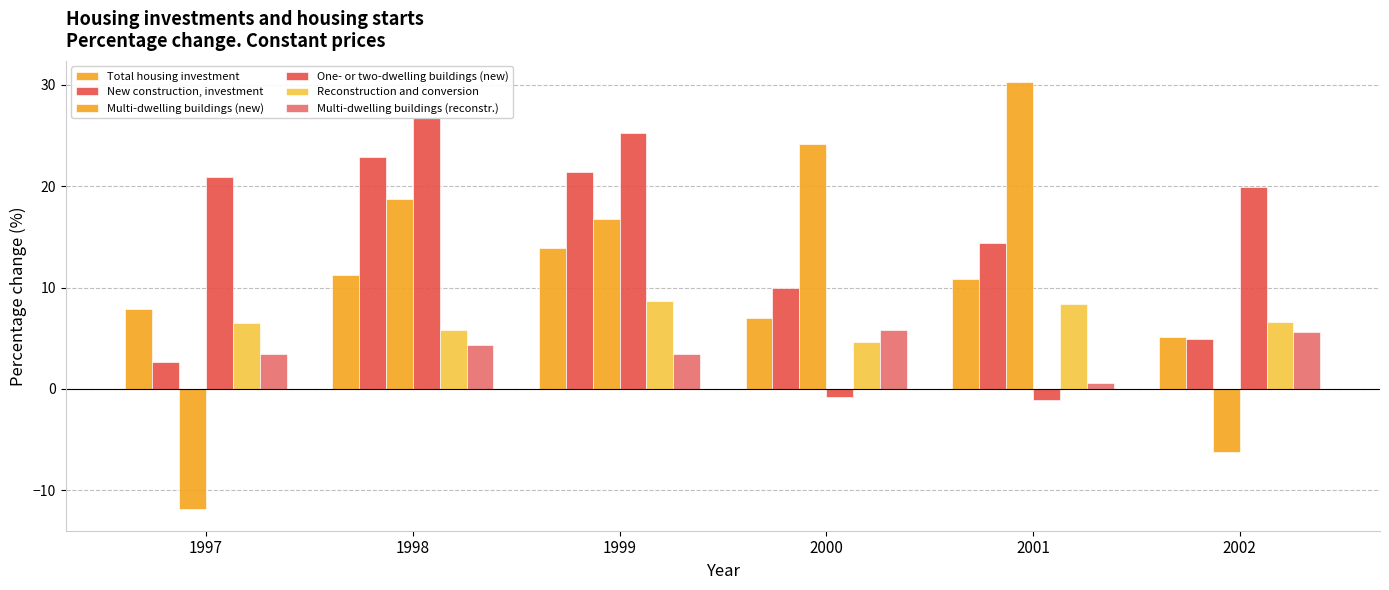

What is the total value across all series at 1998?

89.8